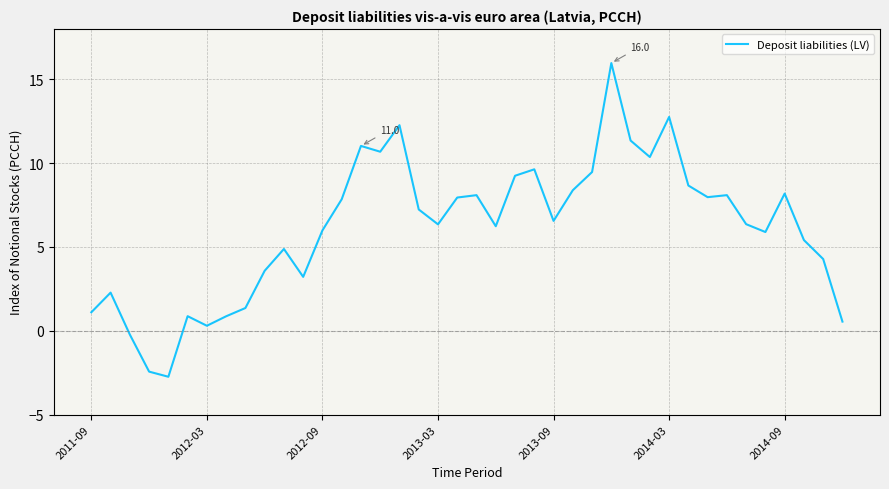

What is the difference between the maximum and minimum values?

18.7